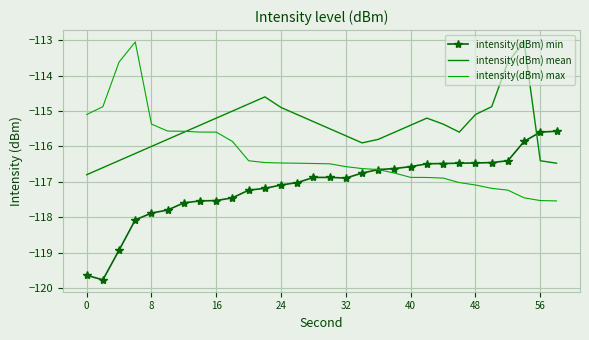

What is the highest value of the intensity(dBm) min series?

-115.6